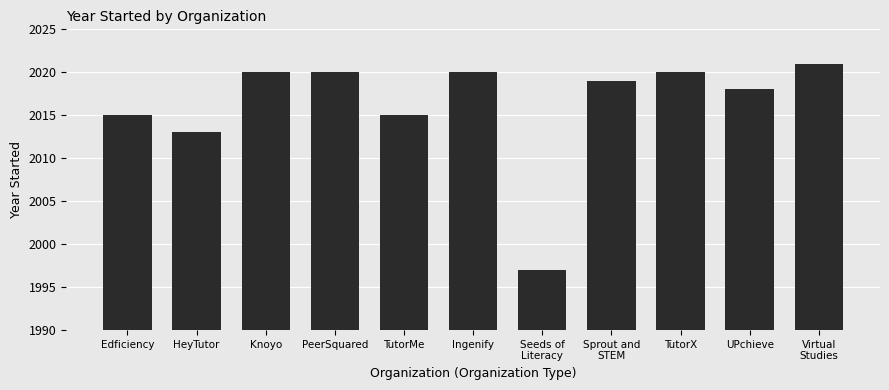

What is the value of the 1st bar from the left?

2015